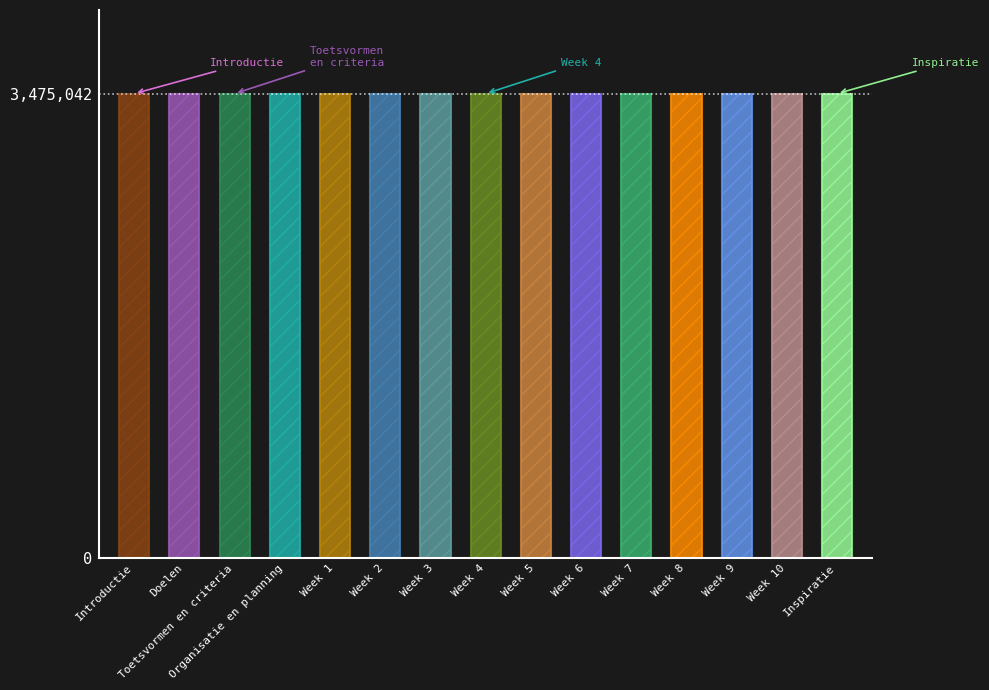

The chart shows a value of 3475030 at Week 5. True or false?

True